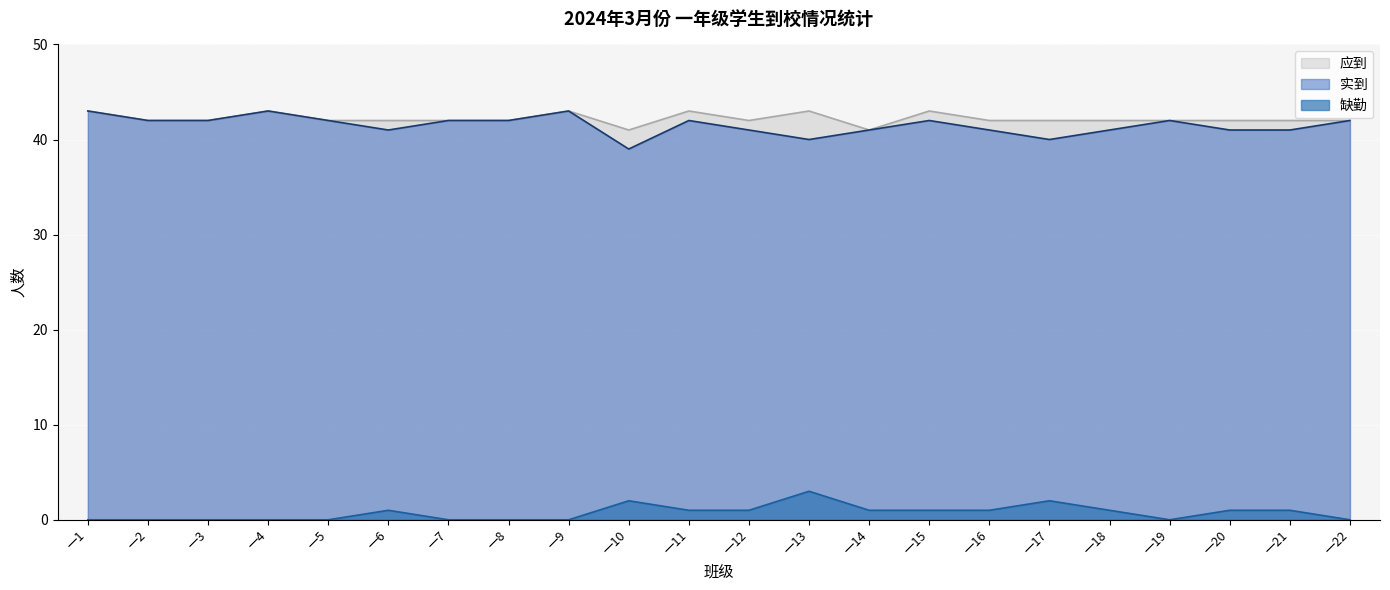

What is the total value across all series at 一13?

86